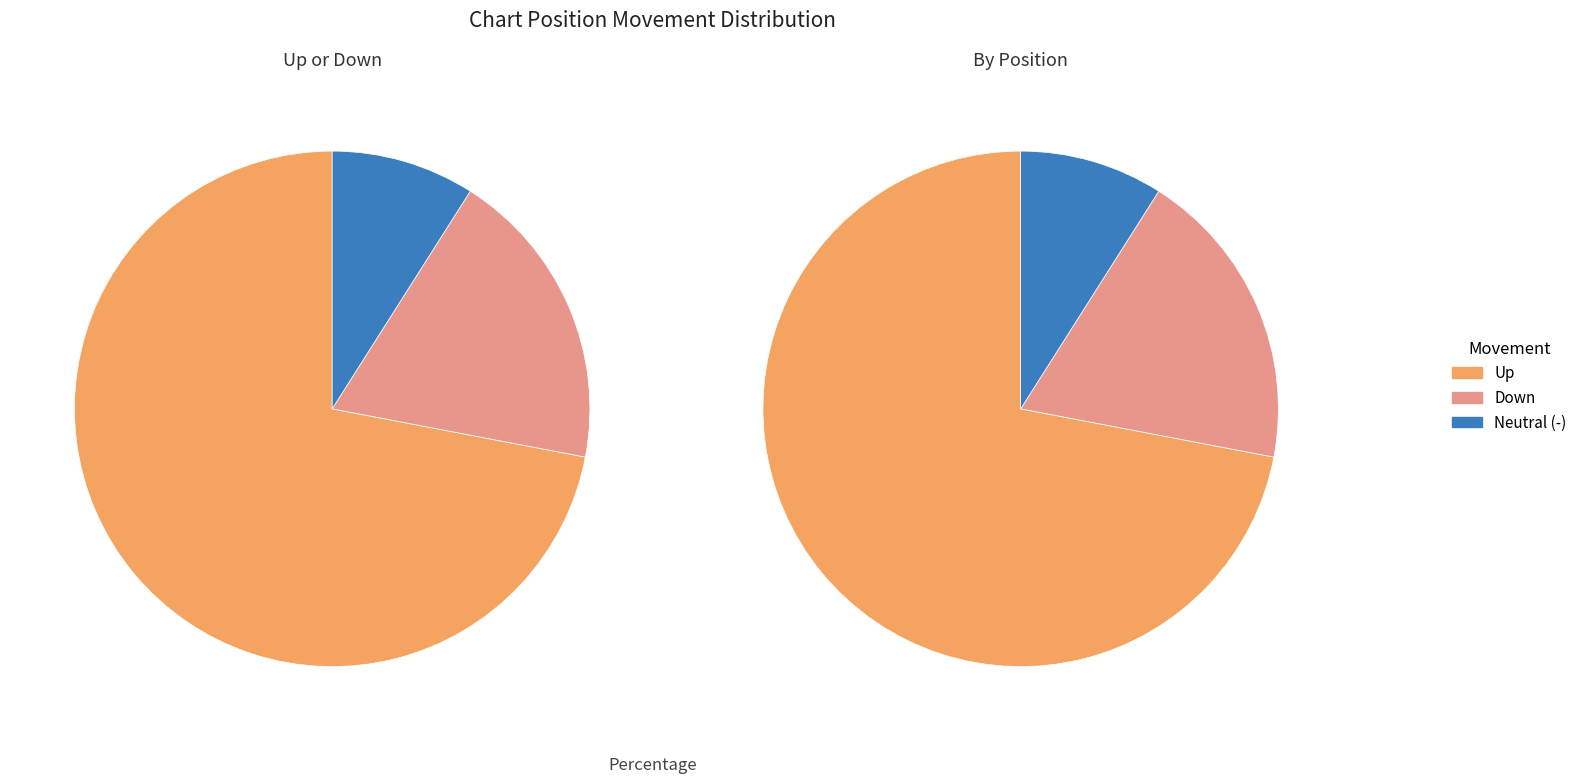

To the nearest percent, what portion does up represent?

72%